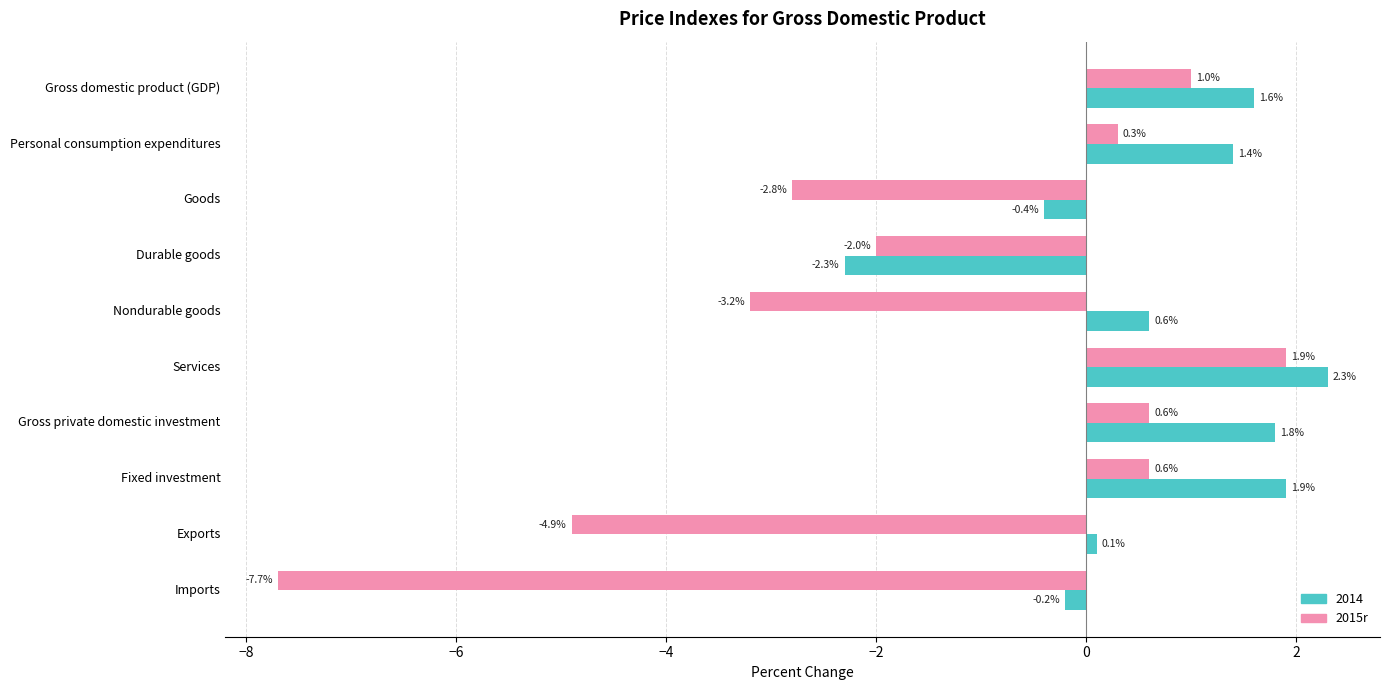

What is the greatest value displayed?

2.3